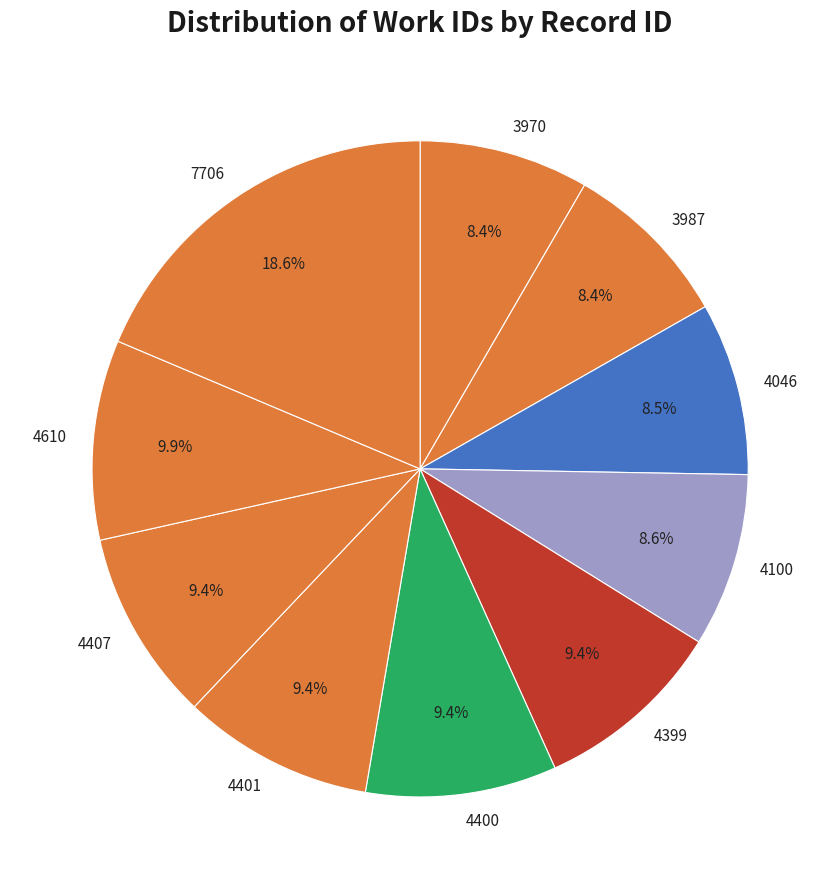

To the nearest percent, what is the combined percentage of 4401 and 4399?

19%